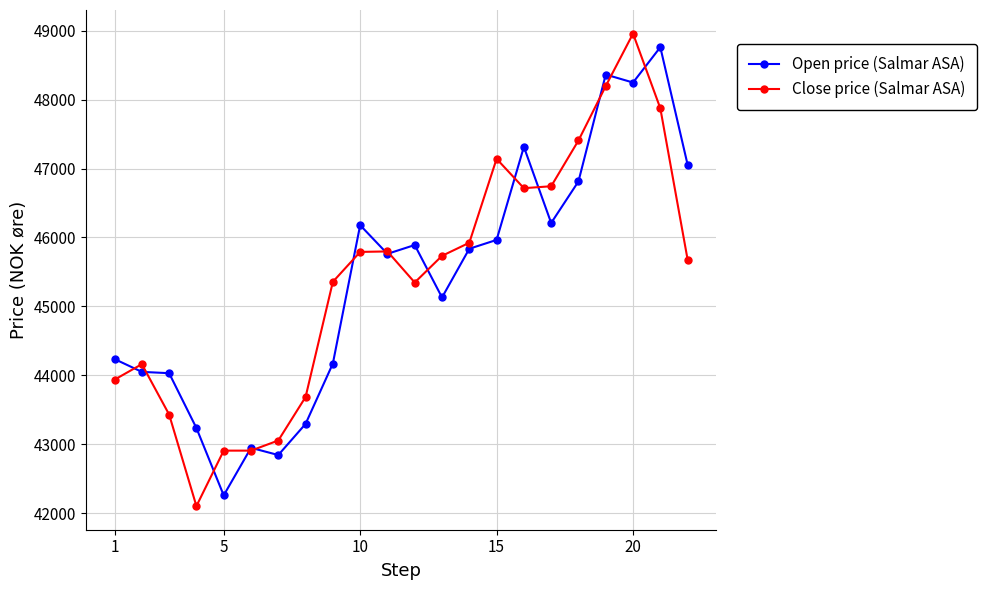

How many series are shown in this chart?

2